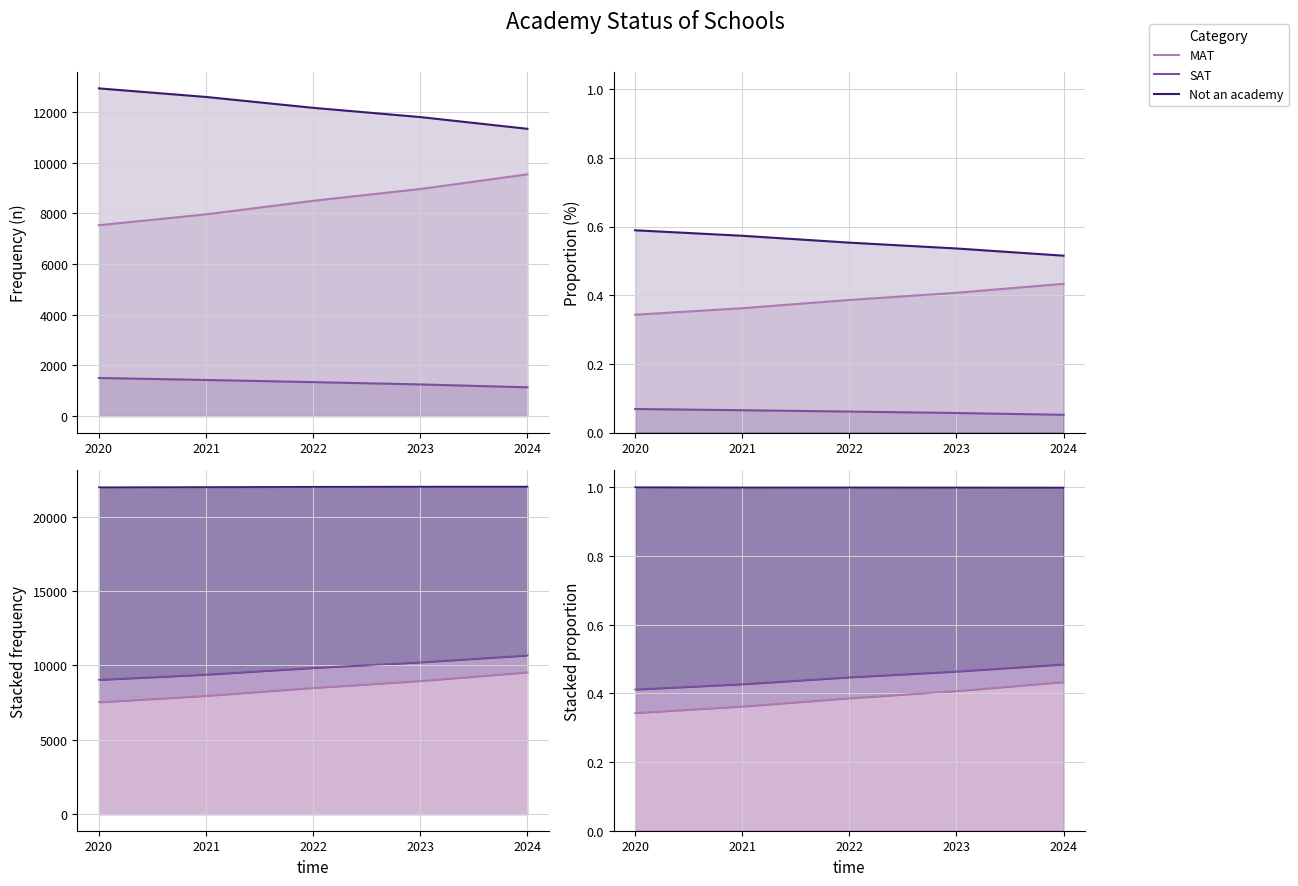

True or false: Not an academy and SAT cross at least once.

False